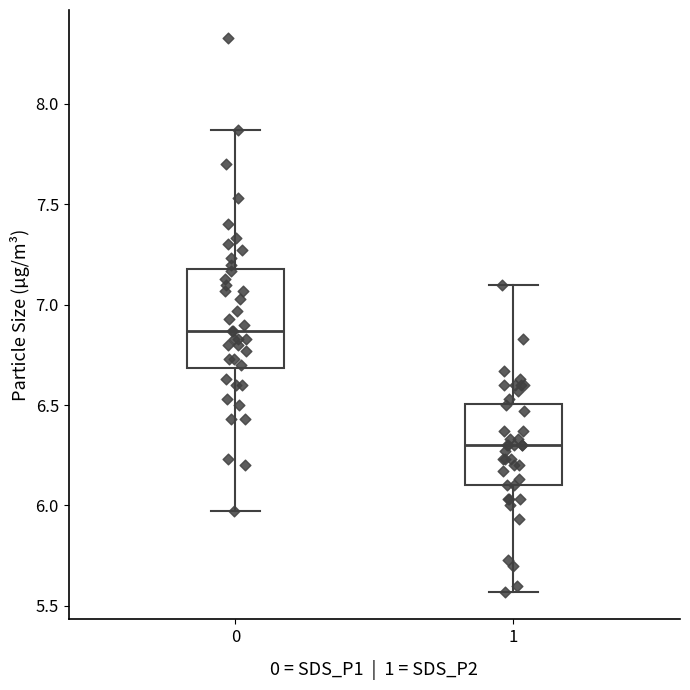

Reading left to right, transcribe this box plot: for each box, give where its median line is, the range the box spans, and where its two whiskers end, as read against the y-axis. The values are not printed on the chart, so give them approximately, as read against the axis.

0: median 6.85, box 6.70 to 7.20, whiskers 5.95 to 7.85
1: median 6.30, box 6.10 to 6.50, whiskers 5.55 to 7.10